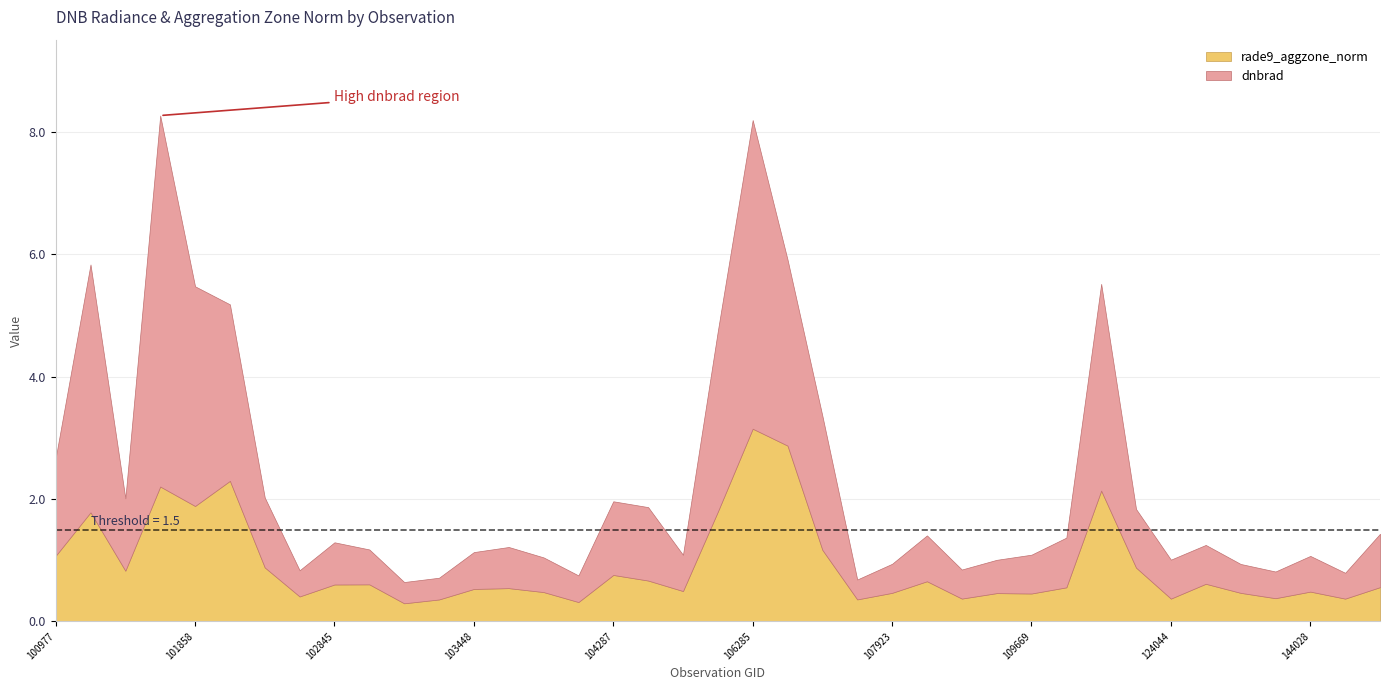

What is the sum of all rade9_aggzone_norm values?

35.6